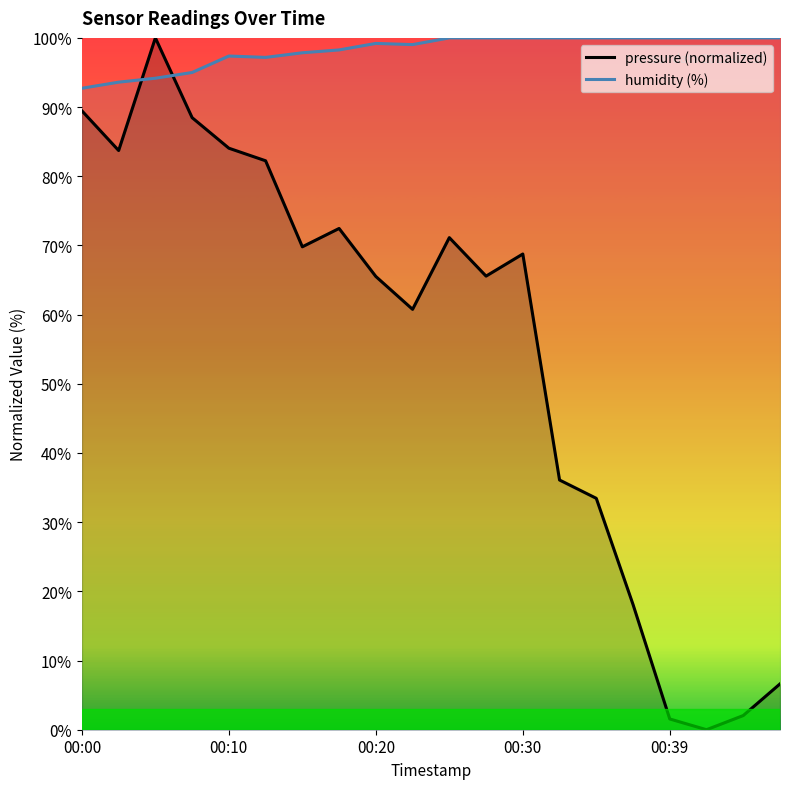

Rank the series at 19 from highest to lowest value.

humidity (line), pressure (line)